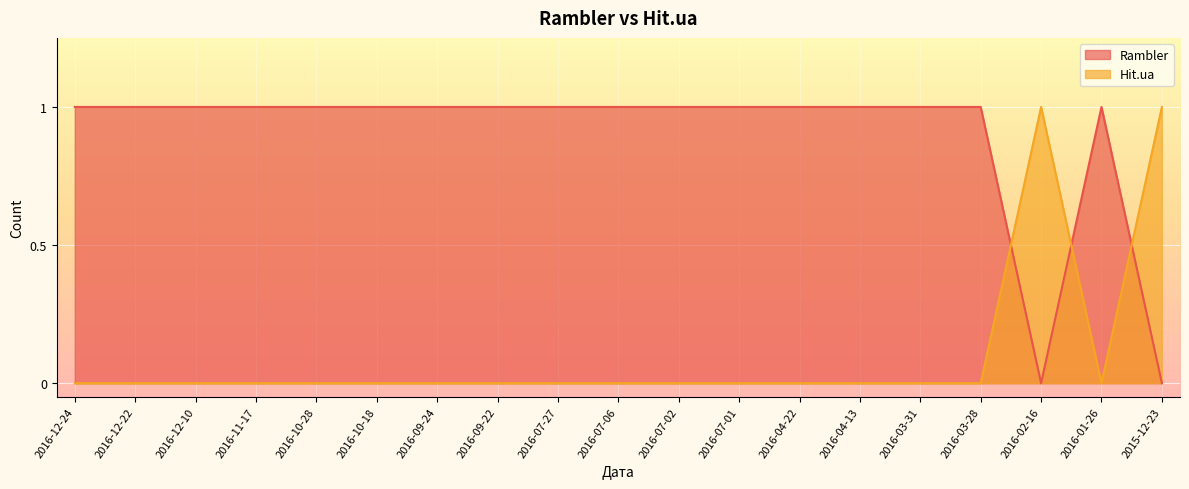

Where is the first local maximum for Hit.ua?

2016-02-16